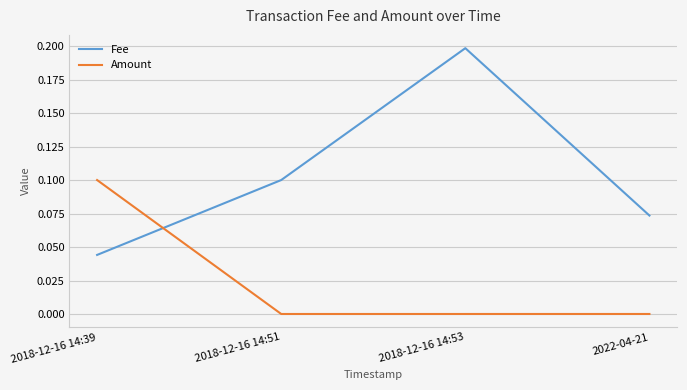

True or false: Amount and Fee cross at least once.

True